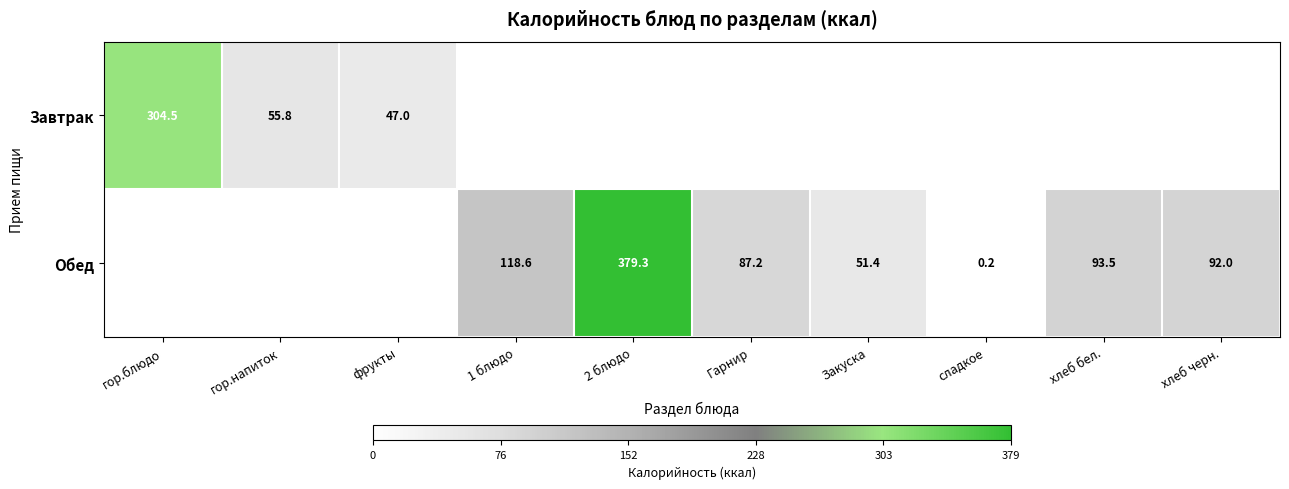

The value of Завтрак at гор.напиток is 55.8. True or false?

True